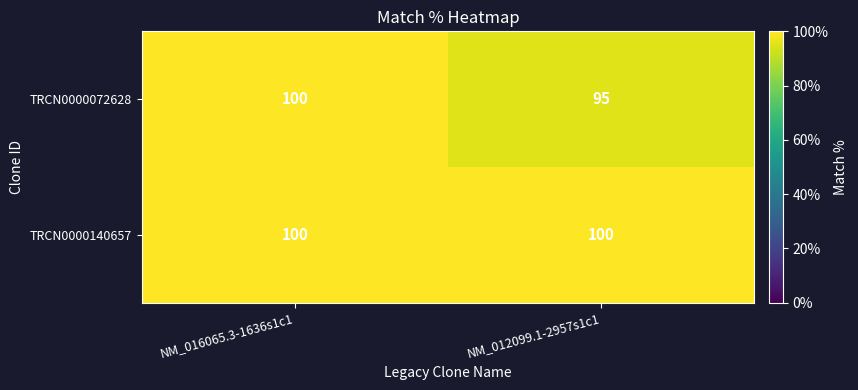

What is the total value across all series at NM_016065.3-1636s1c1?

200